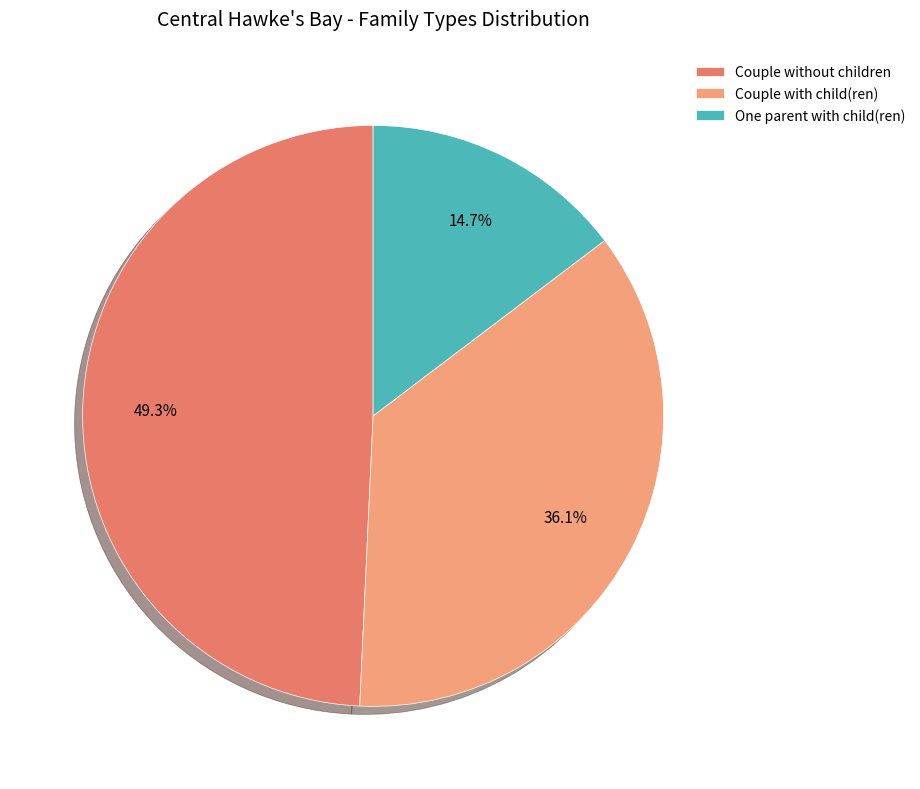

To the nearest percent, what percentage of the pie is Couple without children?

49%